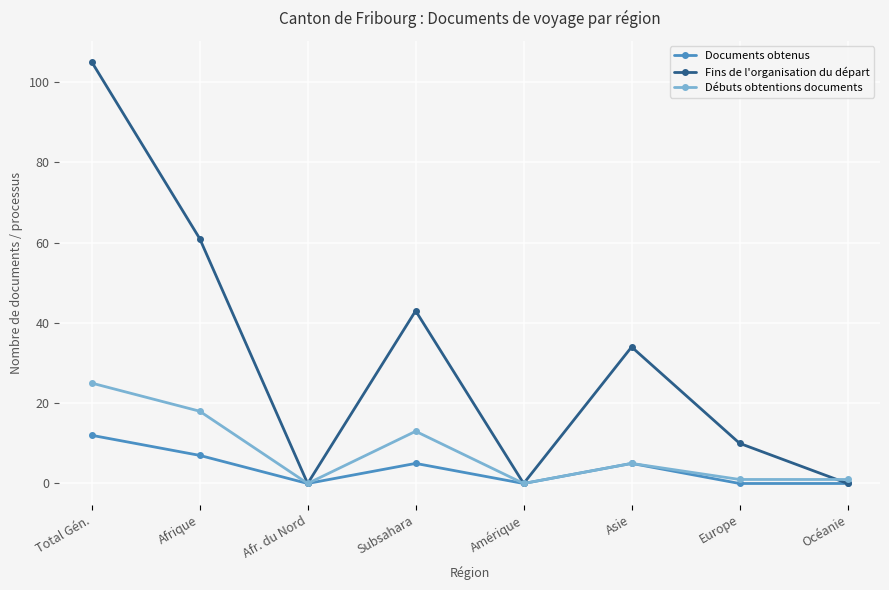

Reading left to right, transcribe all the data shown in this chart.

Documents obtenus: Total Gén.=12	Afrique=7	Afr. du Nord=0	Subsahara=5	Amérique=0	Asie=5	Europe=0	Océanie=0
Fins de l'organisation du départ: Total Gén.=105	Afrique=61	Afr. du Nord=0	Subsahara=43	Amérique=0	Asie=34	Europe=10	Océanie=0
Débuts obtentions documents: Total Gén.=25	Afrique=18	Afr. du Nord=0	Subsahara=13	Amérique=0	Asie=5	Europe=1	Océanie=1